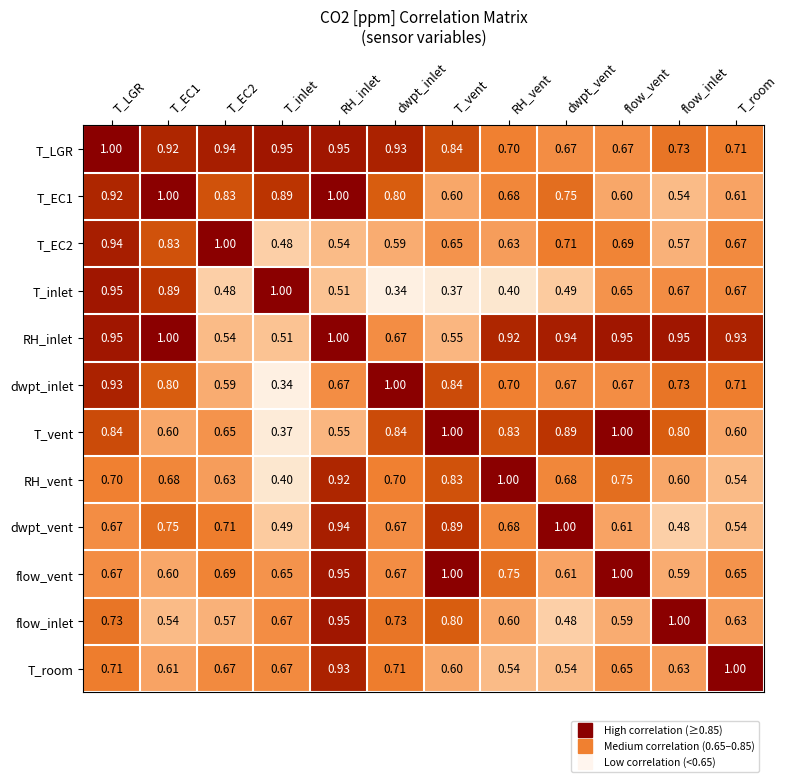

Which category has the highest value in the dwpt_inlet series?

dwpt_inlet